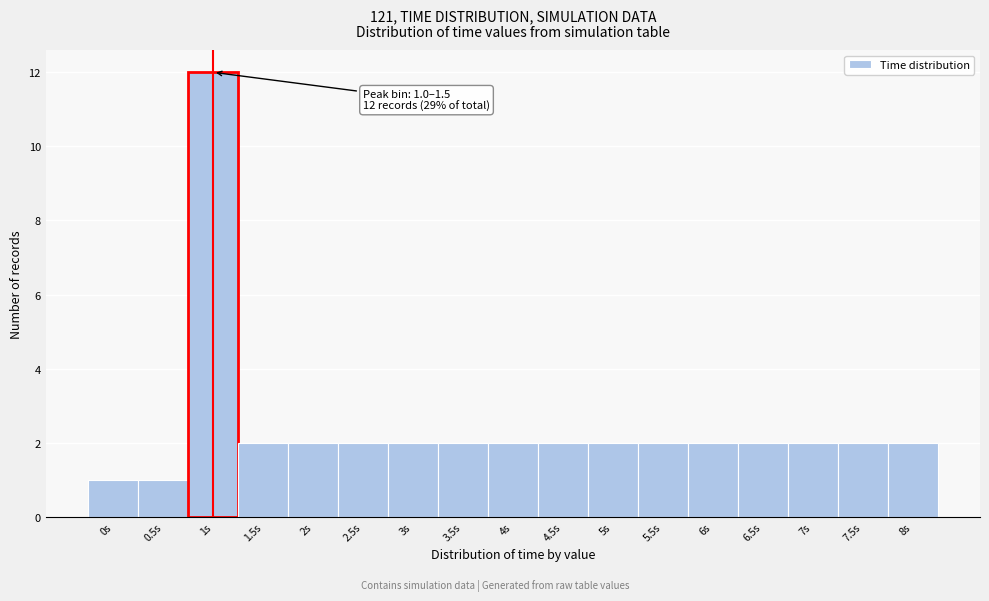

Reading left to right, what are all the values shown in this chart?

0s=1	0.5s=1	1s=12	1.5s=2	2s=2	2.5s=2	3s=2	3.5s=2	4s=2	4.5s=2	5s=2	5.5s=2	6s=2	6.5s=2	7s=2	7.5s=2	8s=2